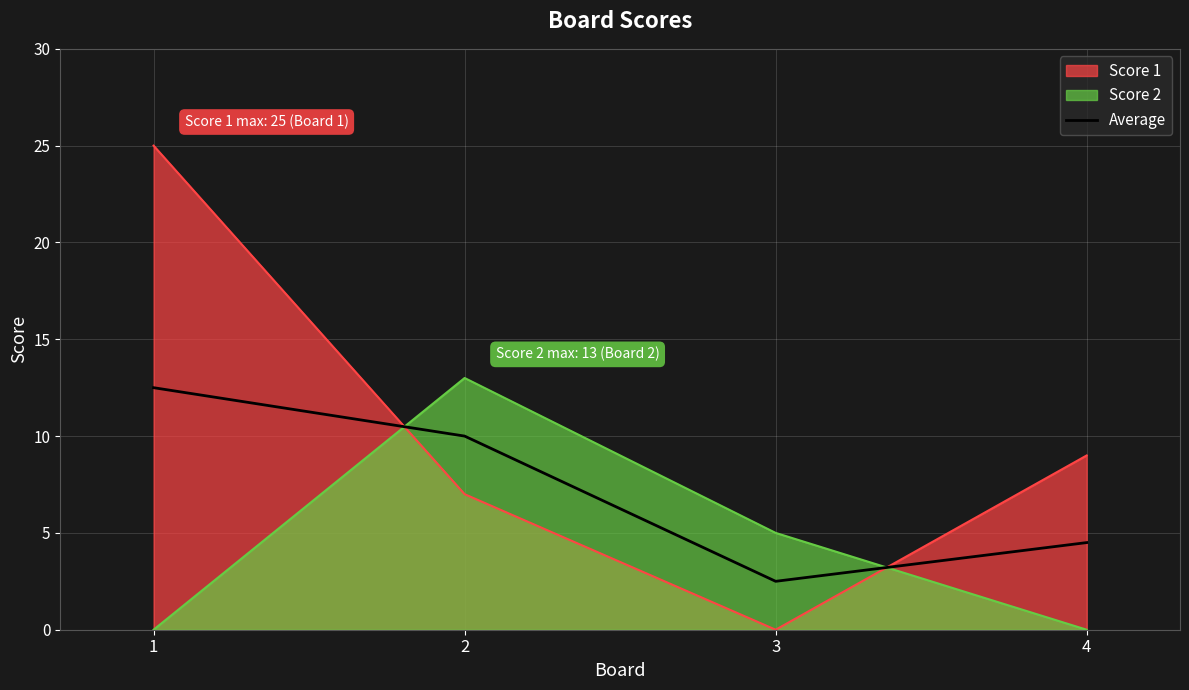

Between 1 and 2, which series saw the biggest shift?

Score 1